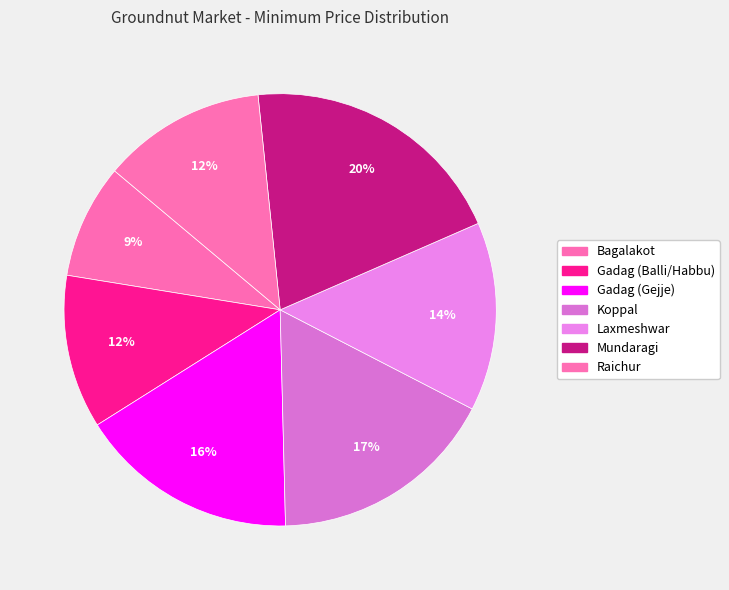

True or false: Koppal accounts for 17% of the total.

True